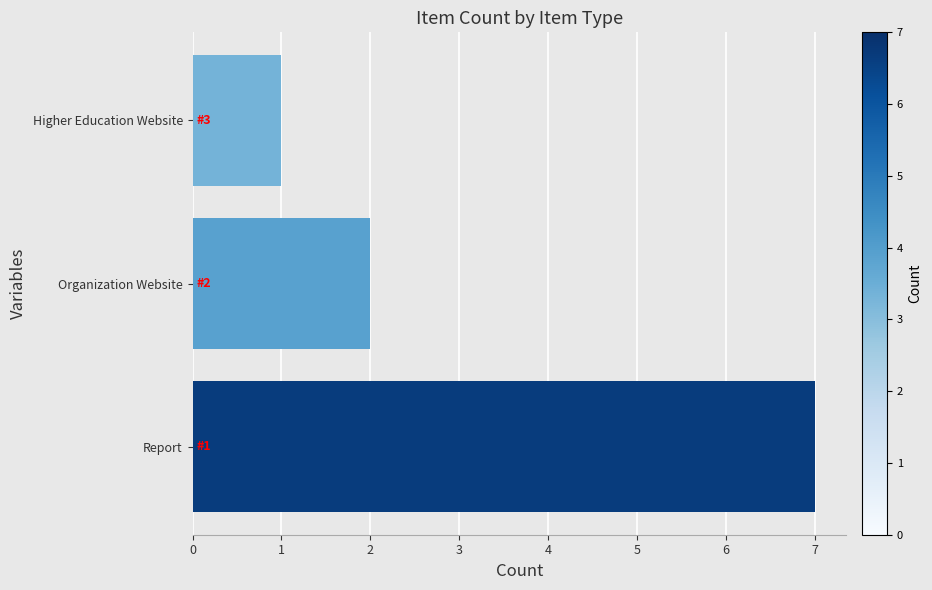

Which label corresponds to the smallest value in the chart?

Higher Education Website